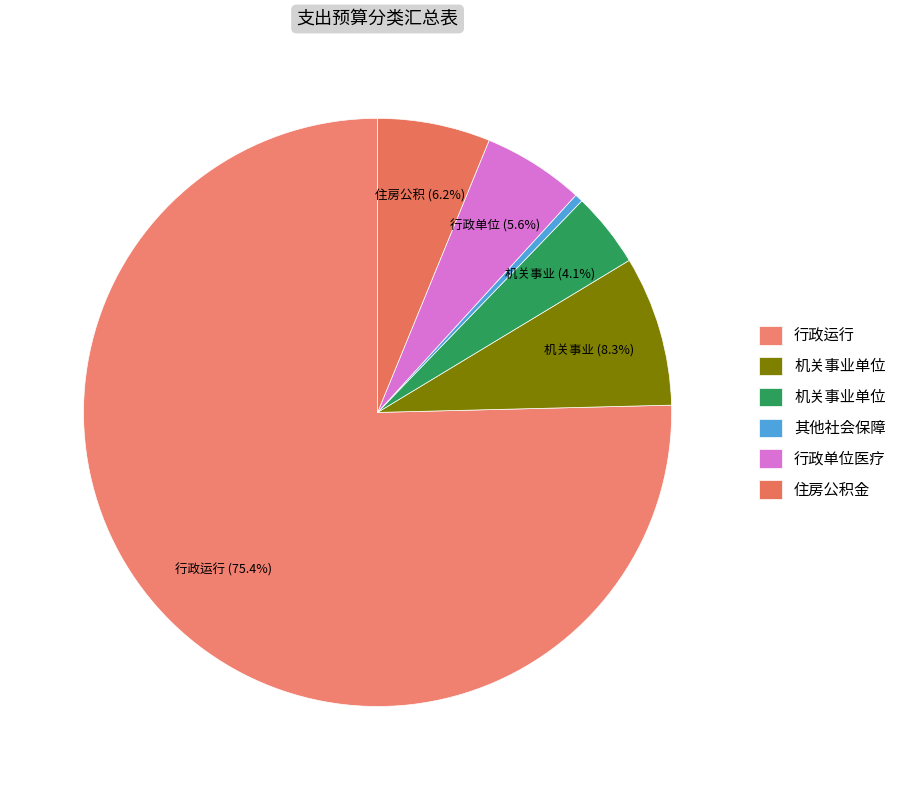

Which slice is the smallest?

其他社会保障和就业支出